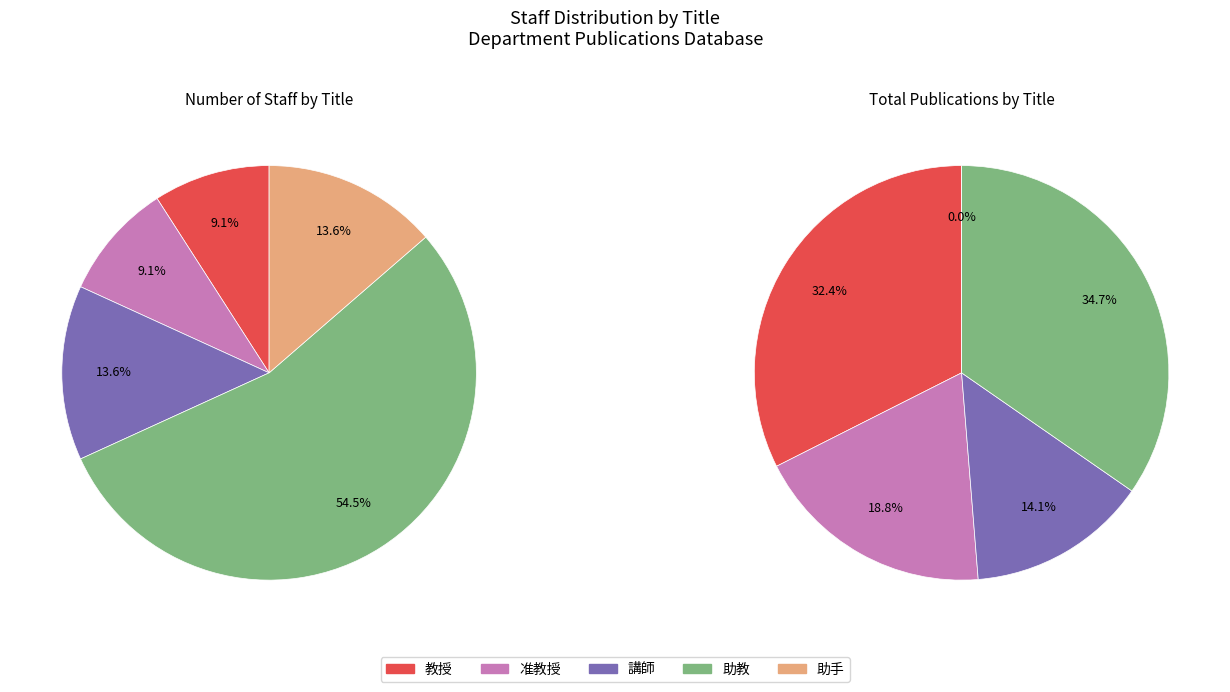

To the nearest percent, what portion does 助手 represent?

14%